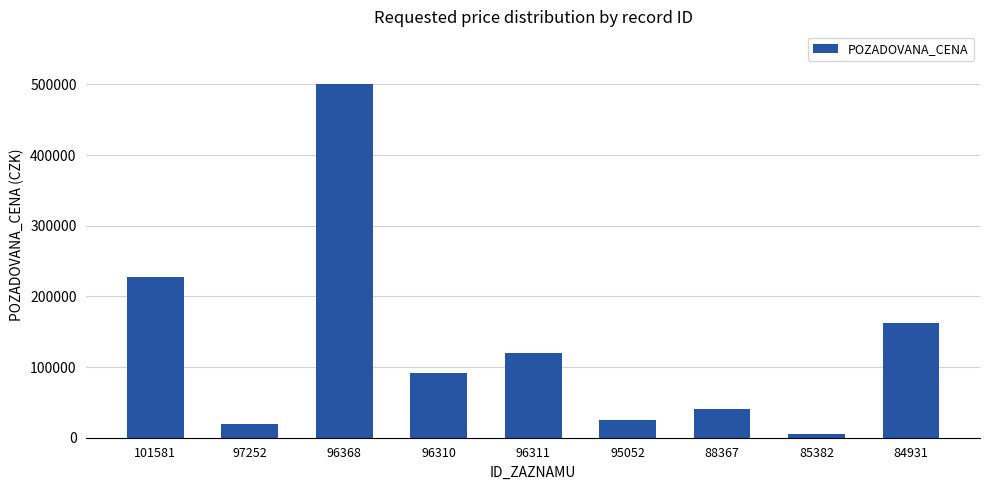

What position from the left is 95052?

6